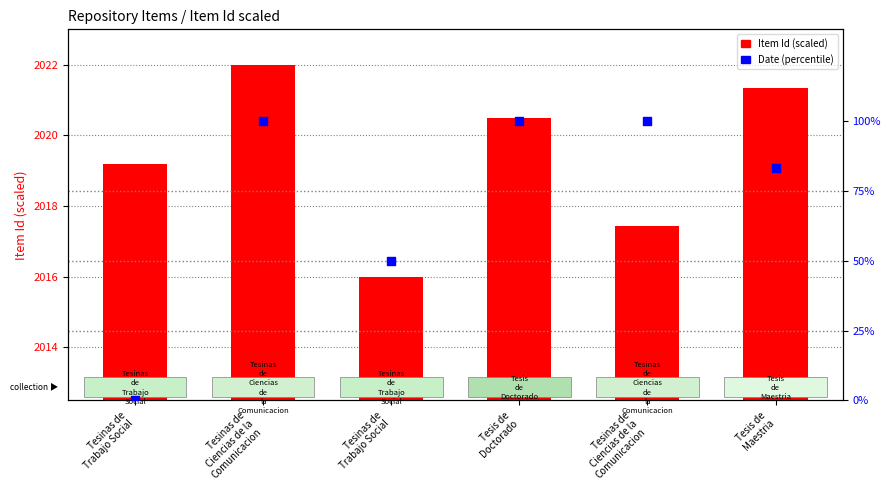

Which series has the widest spread of Y values?

Date (percentile)